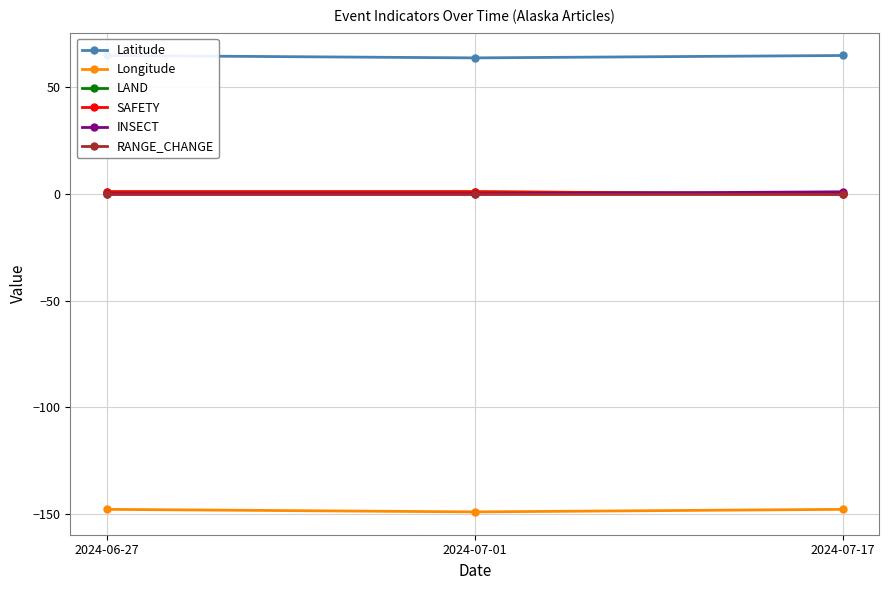

What position from the left is 2024-07-01?

2